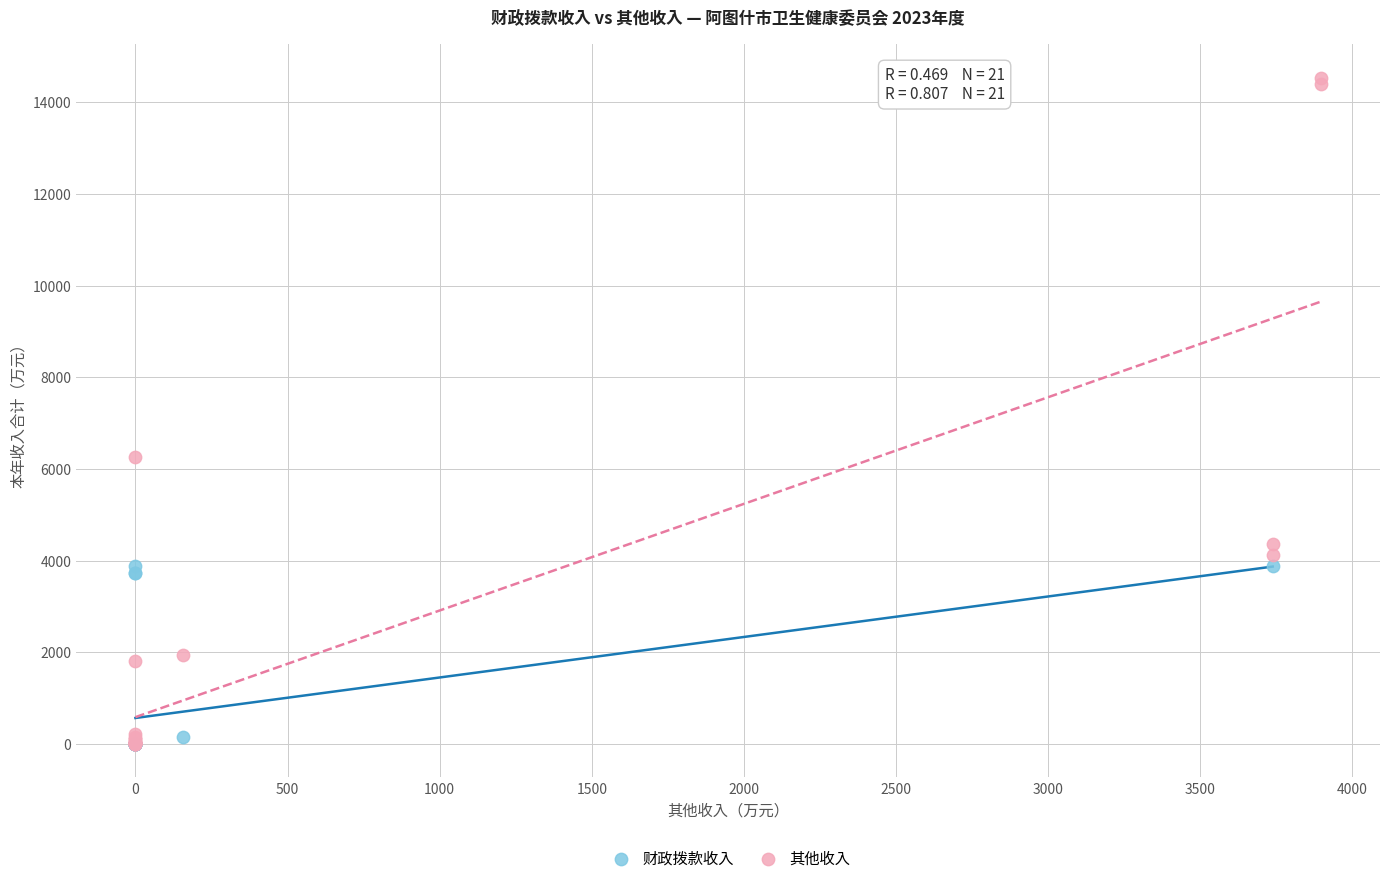

Which series contains the highest Y value?

其他收入